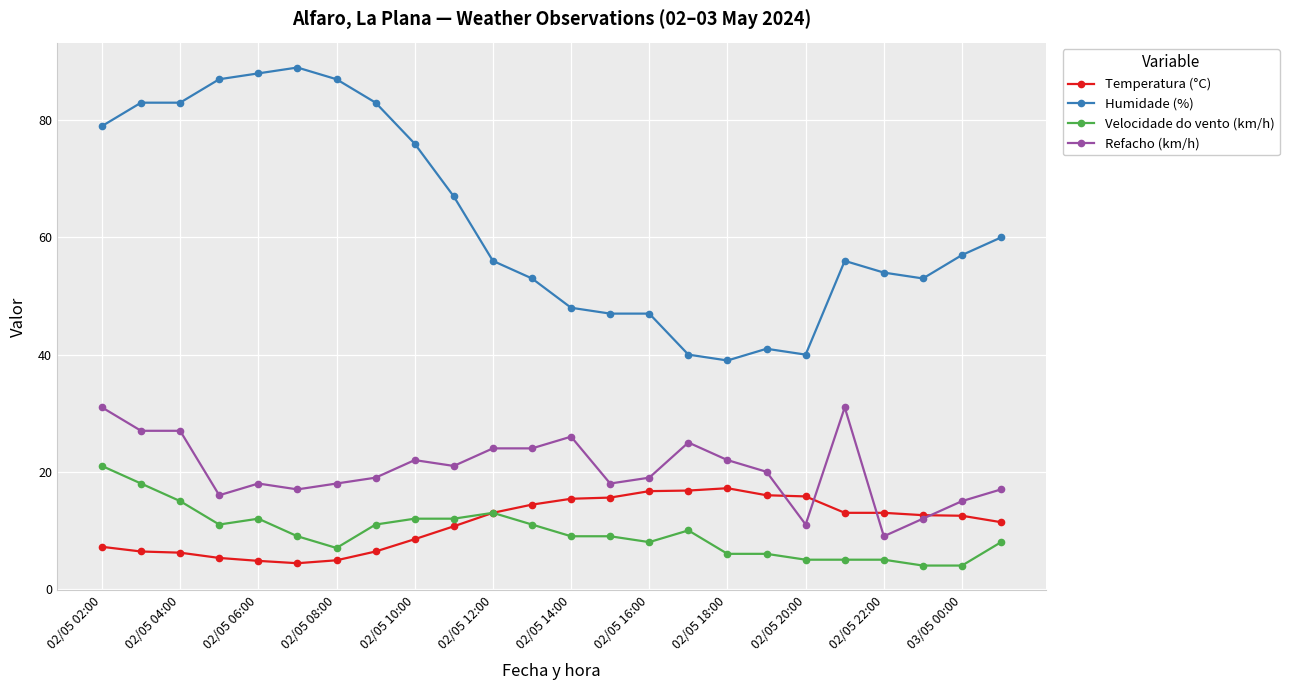

True or false: Refacho (km/h) has more than 2 interior local peaks.

True